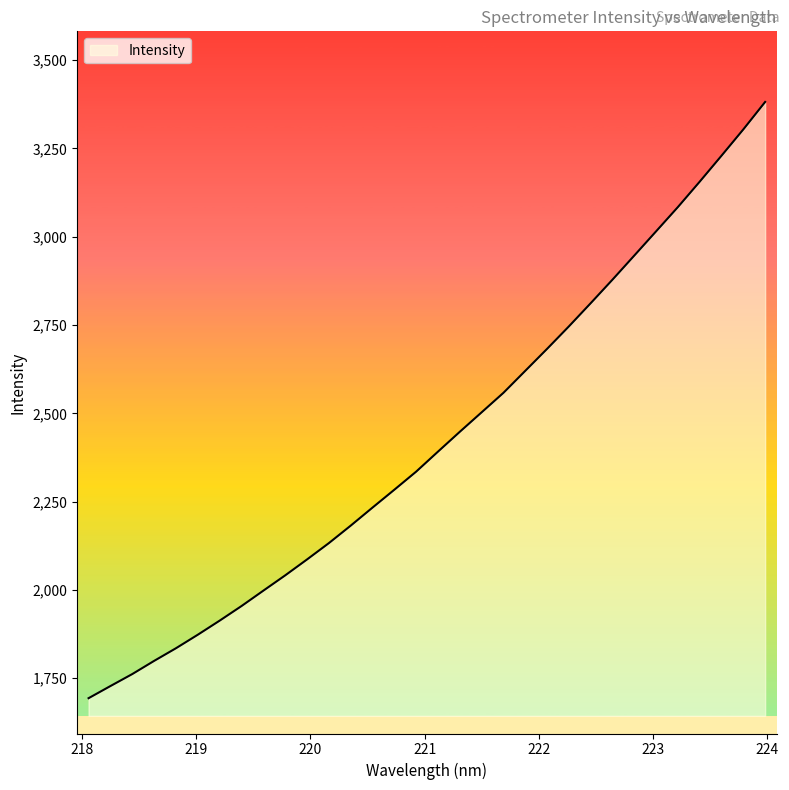

What is the difference between the maximum and minimum values?

1688.3